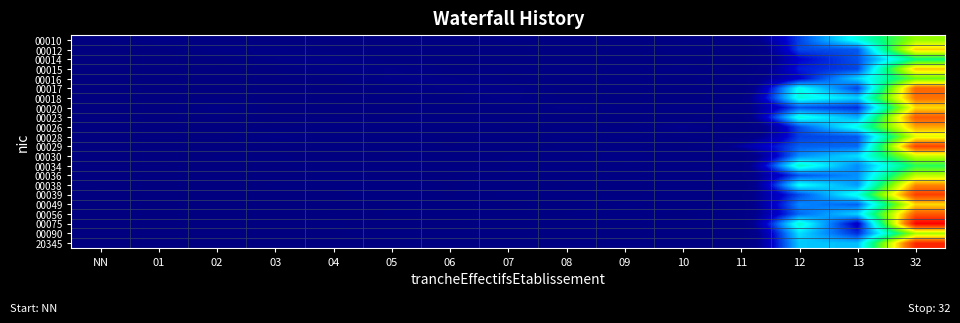

What is the total value across all series at 13?

100.2